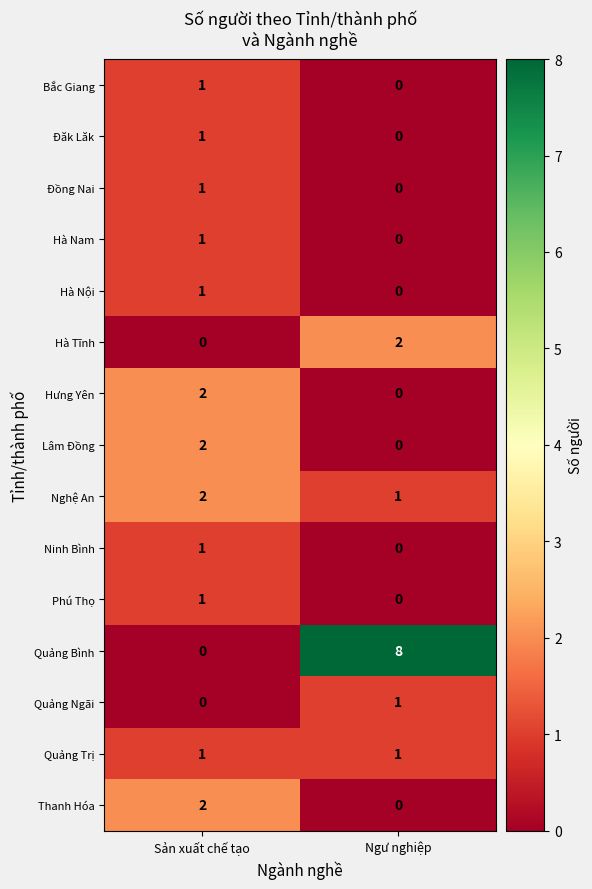

True or false: Bắc Giang has a value of 0 at Sản xuất chế tạo.

False